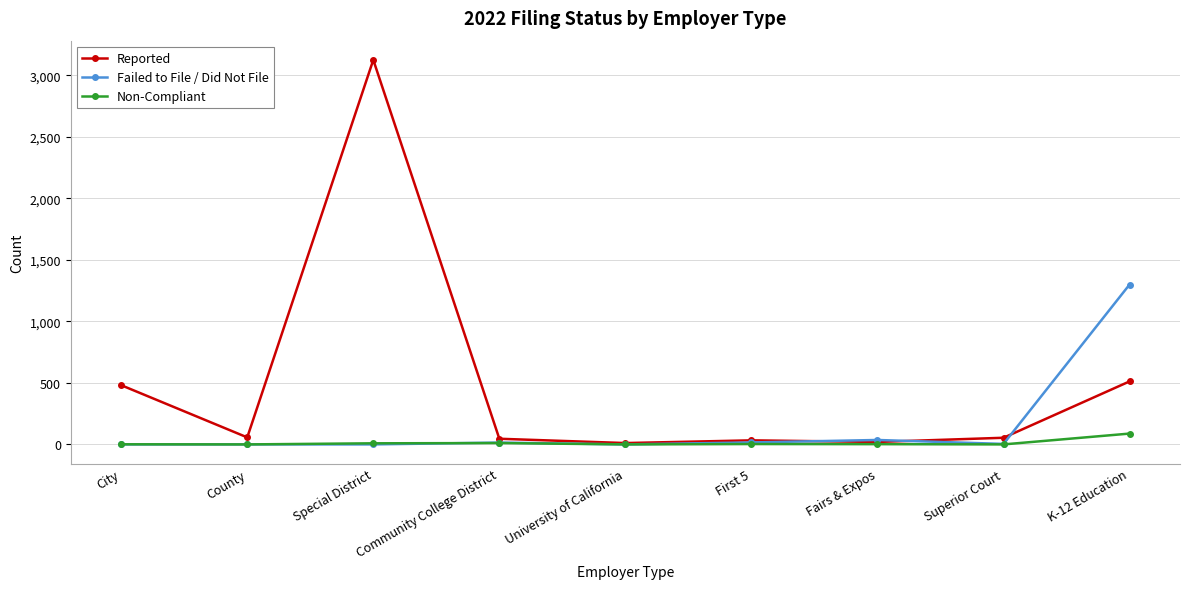

At which category is the sum across all series the highest?

Special District